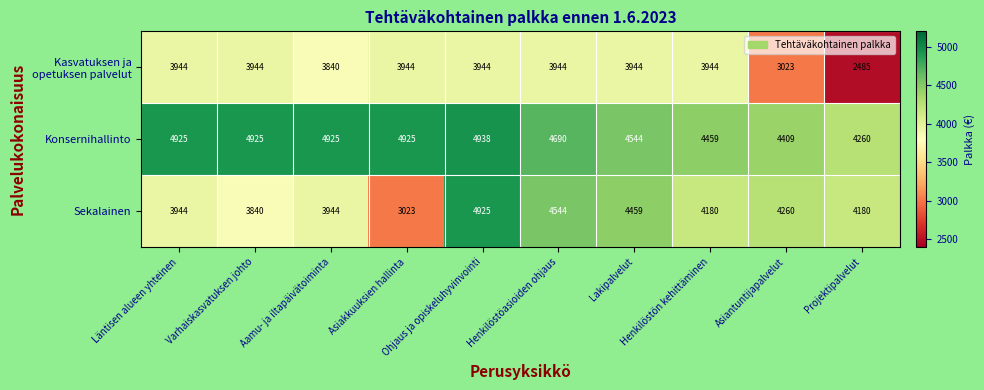

What is the difference between the maximum and second lowest values in the Sekalainen series?

1085